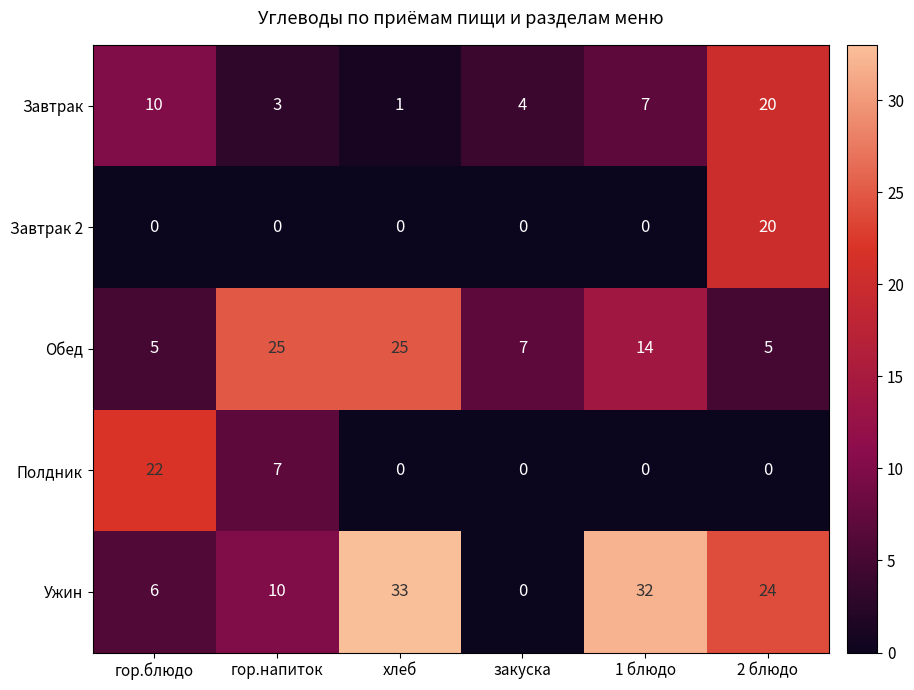

List the labels in order of Завтрак value, largest first.

2 блюдо, гор.блюдо, 1 блюдо, закуска, гор.напиток, хлеб